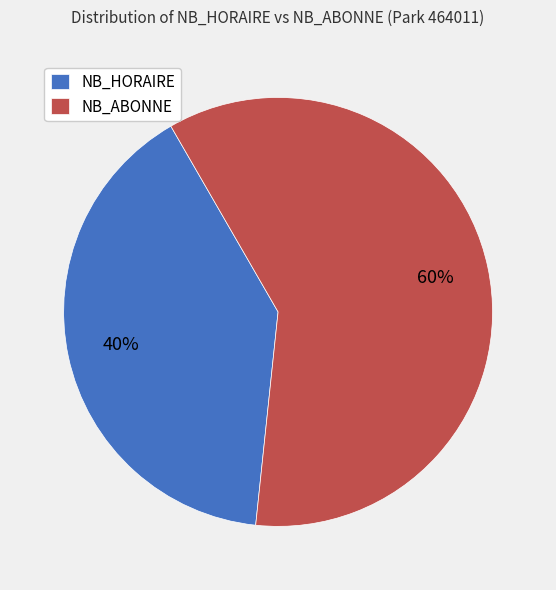

Is the sum of NB_HORAIRE and NB_ABONNE greater than half?

Yes